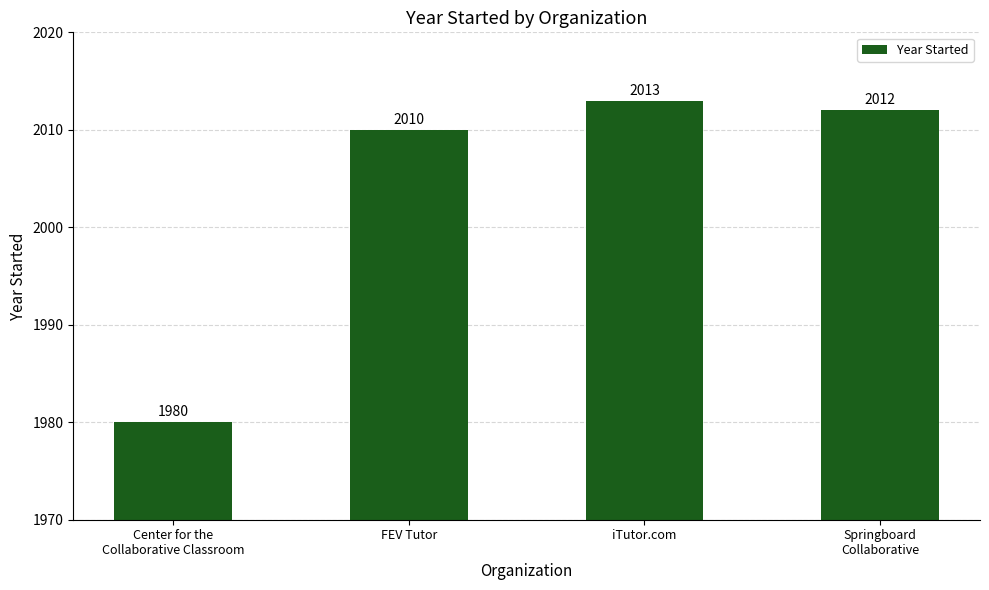

Rank the categories by value from lowest to highest.

Center for the
Collaborative Classroom, FEV Tutor, Springboard
Collaborative, iTutor.com